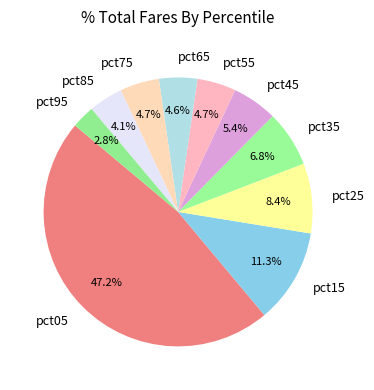

Count the number of slices in the pie.

10